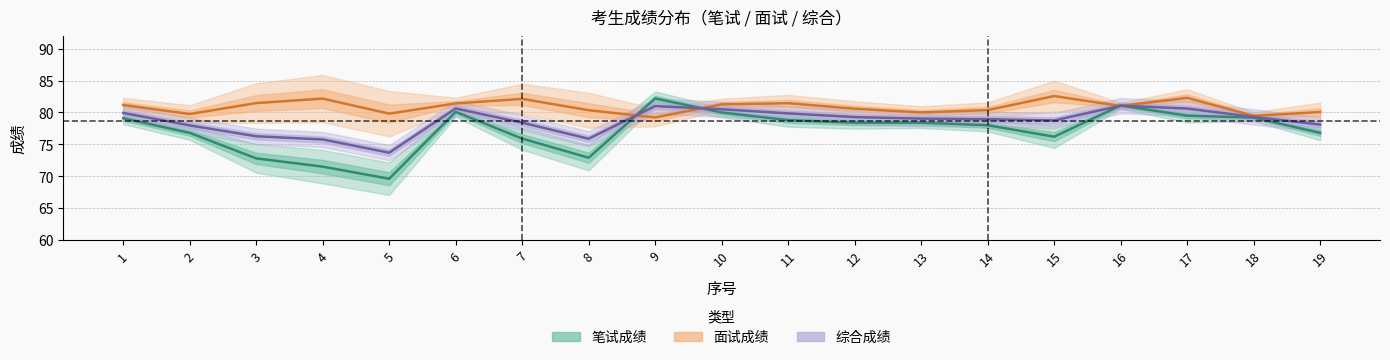

What is the spread (max minus min) of values at 3?

8.7